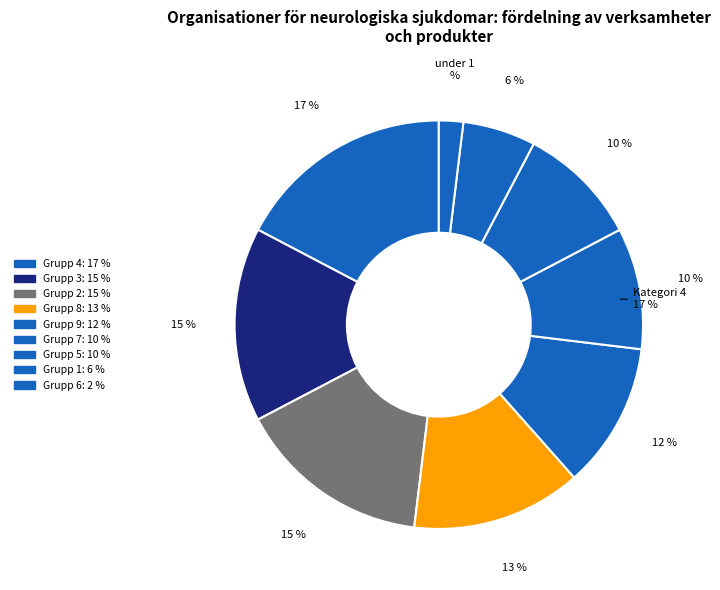

How many slices are in this pie chart?

9